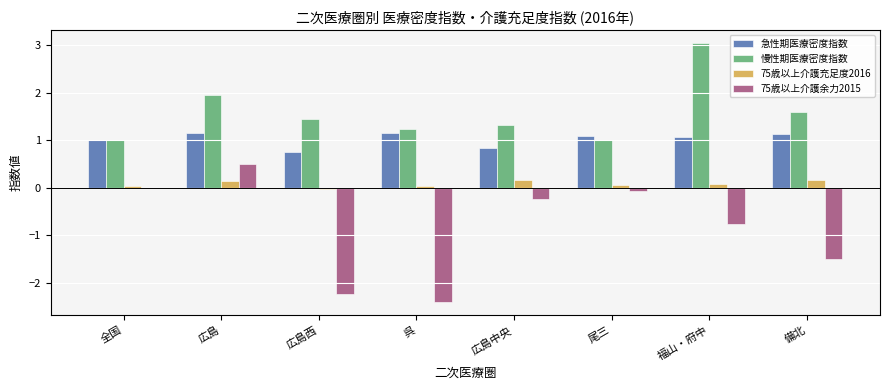

Is the value of 75歳以上介護充足度2016 at 尾三 greater than the value of 慢性期医療密度指数 at 広島西?

No